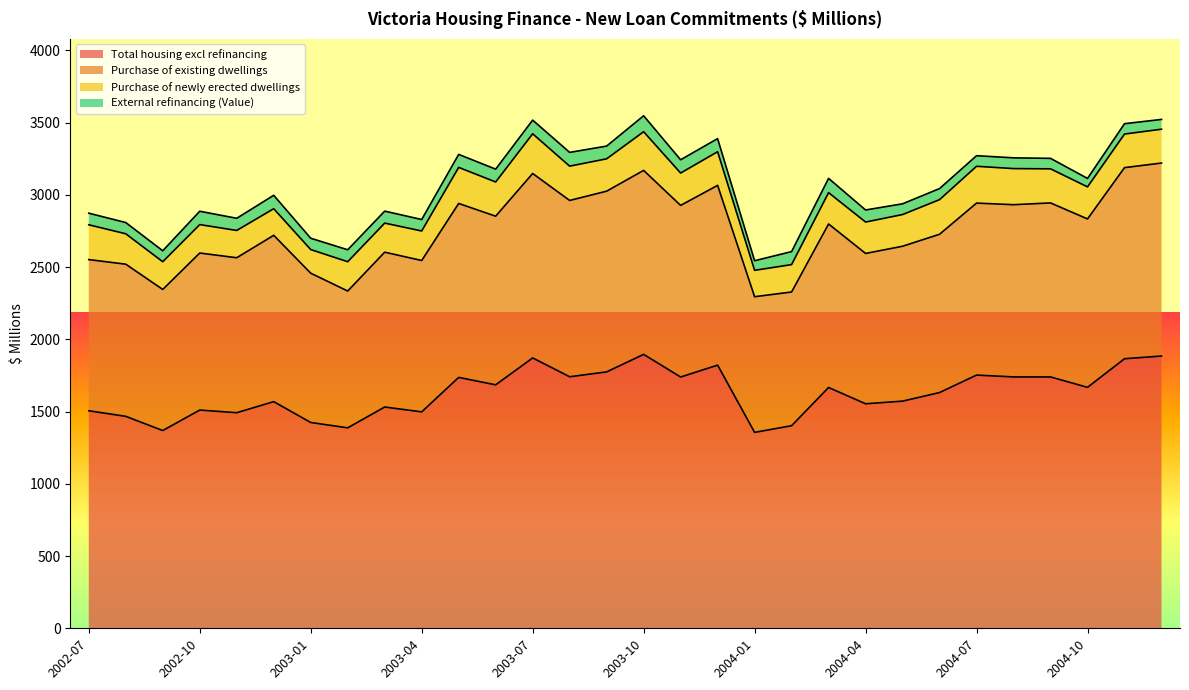

Which category has the lowest value across all series?

2004-01